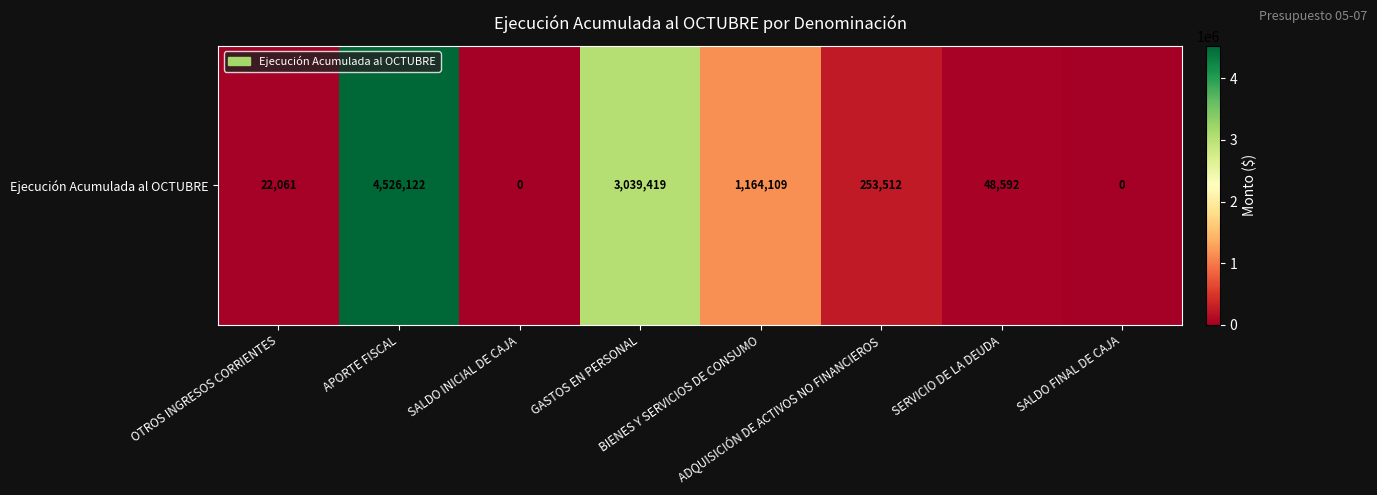

List the labels in order of value, largest first.

APORTE FISCAL, GASTOS EN PERSONAL, BIENES Y SERVICIOS DE CONSUMO, ADQUISICIÓN DE ACTIVOS NO FINANCIEROS, SERVICIO DE LA DEUDA, OTROS INGRESOS CORRIENTES, SALDO INICIAL DE CAJA, SALDO FINAL DE CAJA